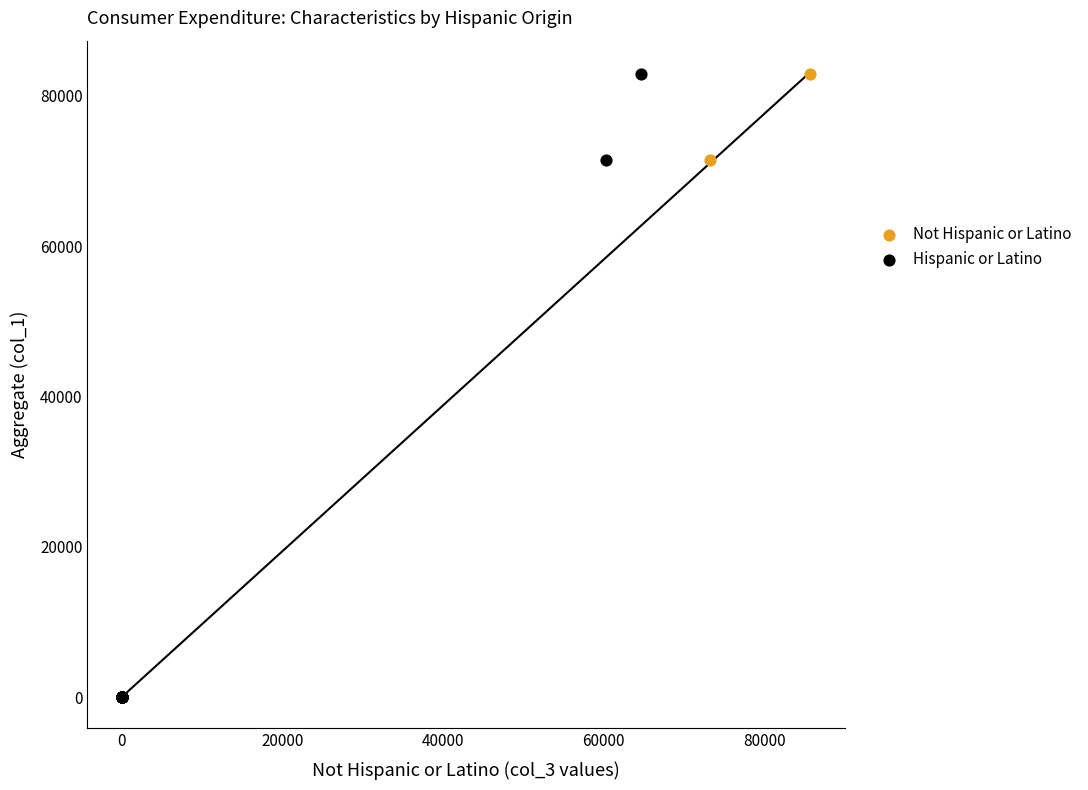

What are all the series names shown in the legend?

Not Hispanic or Latino, Hispanic or Latino